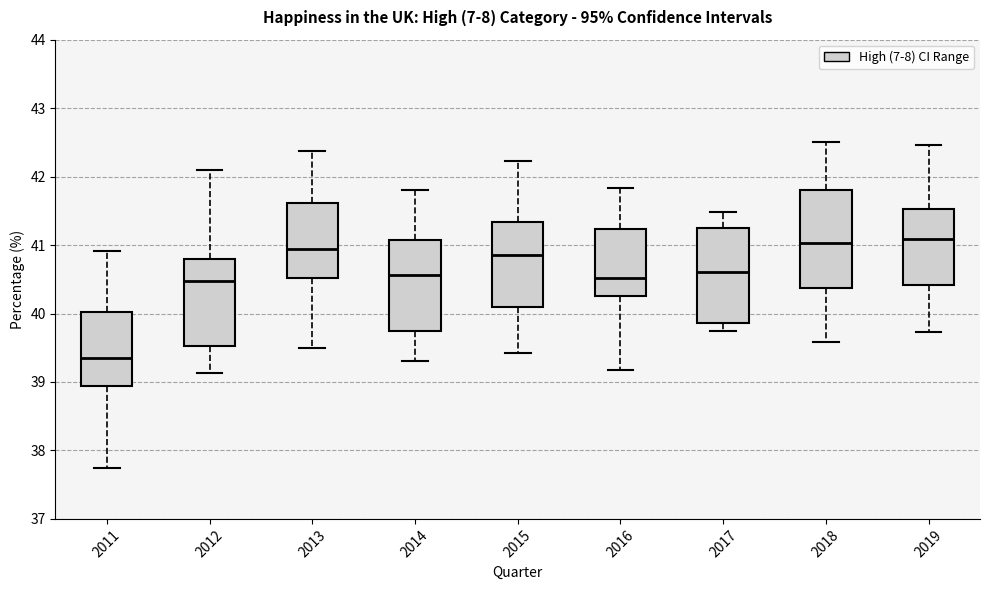

Reading left to right, transcribe this box plot: for each box, give where its median line is, the range the box spans, and where its two whiskers end, as read against the y-axis. The values are not printed on the chart, so give them approximately, as read against the axis.

2011: median 39.3, box 38.9 to 40.0, whiskers 37.8 to 40.9
2012: median 40.5, box 39.5 to 40.8, whiskers 39.1 to 42.1
2013: median 40.9, box 40.5 to 41.6, whiskers 39.5 to 42.4
2014: median 40.6, box 39.8 to 41.1, whiskers 39.3 to 41.8
2015: median 40.9, box 40.1 to 41.3, whiskers 39.4 to 42.2
2016: median 40.5, box 40.3 to 41.2, whiskers 39.2 to 41.8
2017: median 40.6, box 39.9 to 41.2, whiskers 39.7 to 41.5
2018: median 41.0, box 40.4 to 41.8, whiskers 39.6 to 42.5
2019: median 41.1, box 40.4 to 41.5, whiskers 39.7 to 42.5